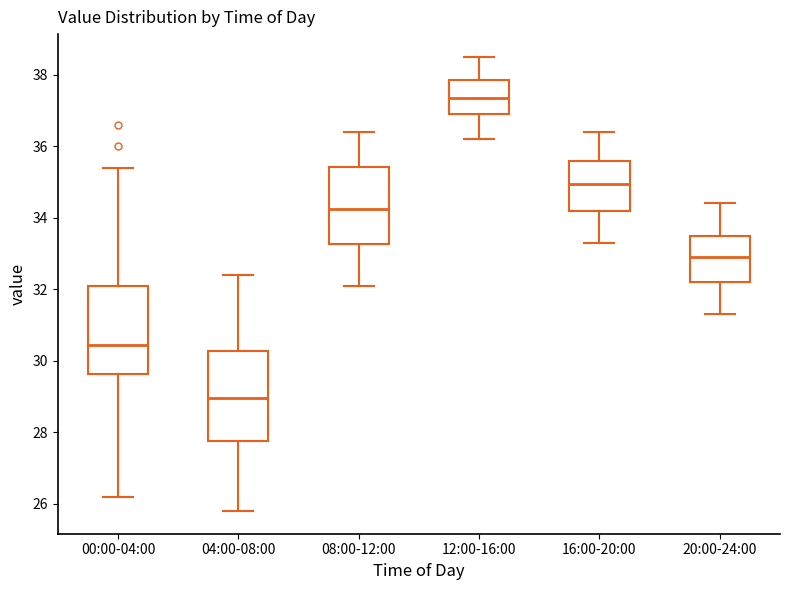

Reading left to right, transcribe this box plot: for each box, give where its median line is, the range the box spans, and where its two whiskers end, as read against the y-axis. The values are not printed on the chart, so give them approximately, as read against the axis.

00:00-04:00: median 30.4, box 29.6 to 32.2, whiskers 26.2 to 35.4
04:00-08:00: median 29.0, box 27.8 to 30.2, whiskers 25.8 to 32.4
08:00-12:00: median 34.2, box 33.2 to 35.4, whiskers 32.2 to 36.4
12:00-16:00: median 37.4, box 37.0 to 37.8, whiskers 36.2 to 38.6
16:00-20:00: median 35.0, box 34.2 to 35.6, whiskers 33.4 to 36.4
20:00-24:00: median 33.0, box 32.2 to 33.6, whiskers 31.4 to 34.4